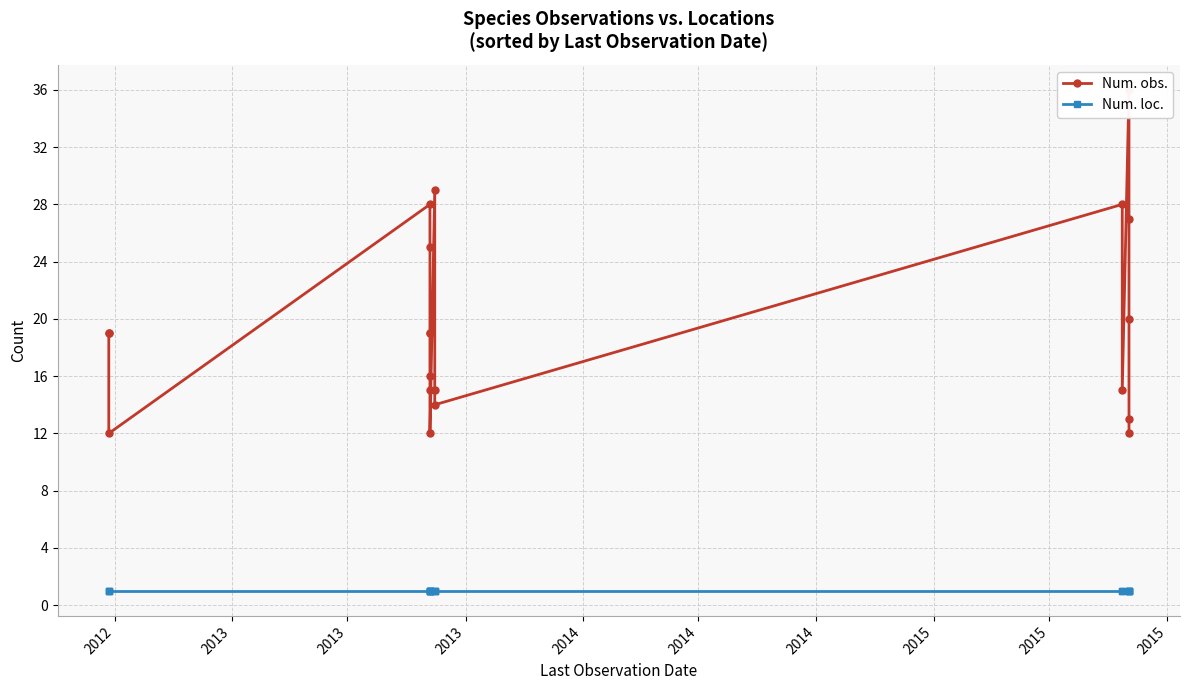

At how many categories does at least one series exceed 16?

11